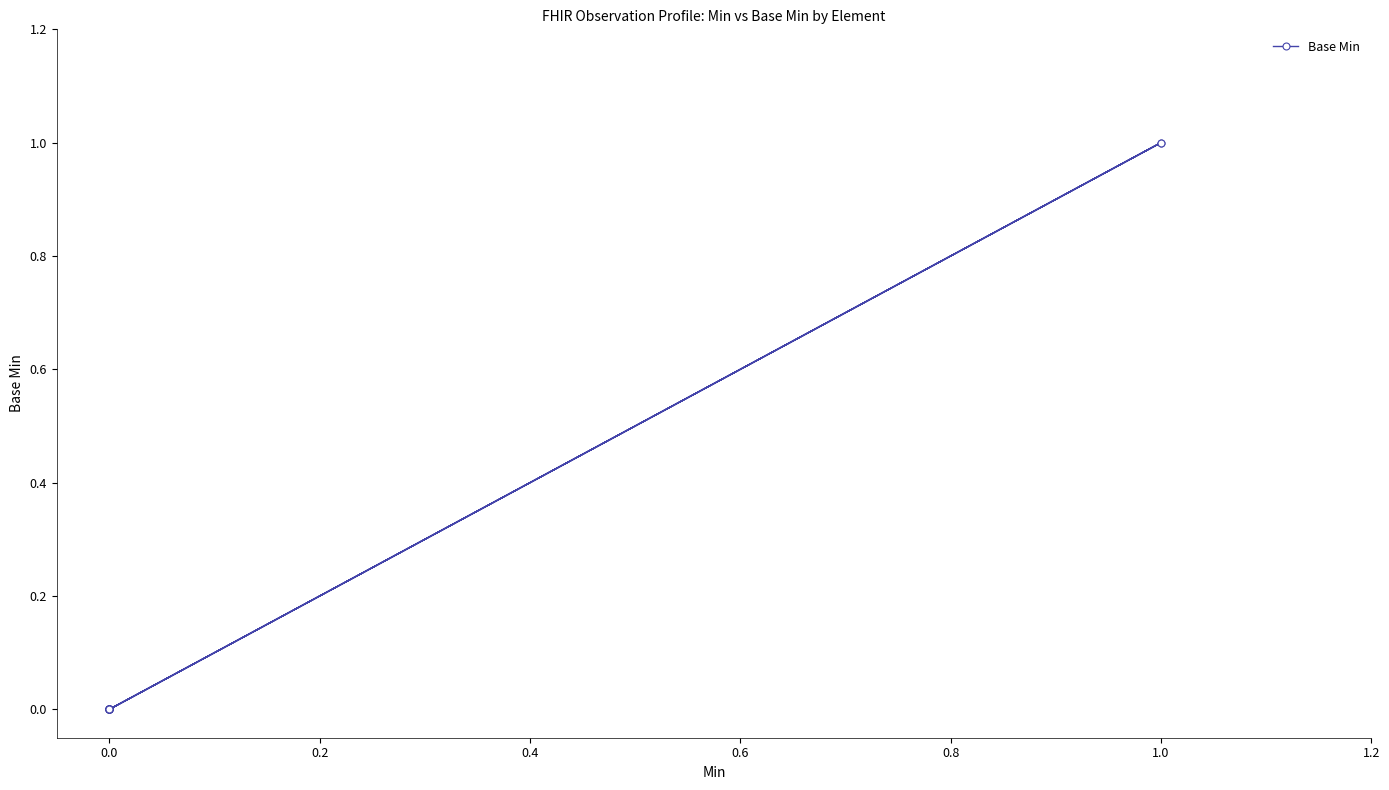

Reading left to right, what are all the values shown in this chart?

0	0	0	0	0	0	0	0	0	0	0	0	1	0	1	0	0	0	0